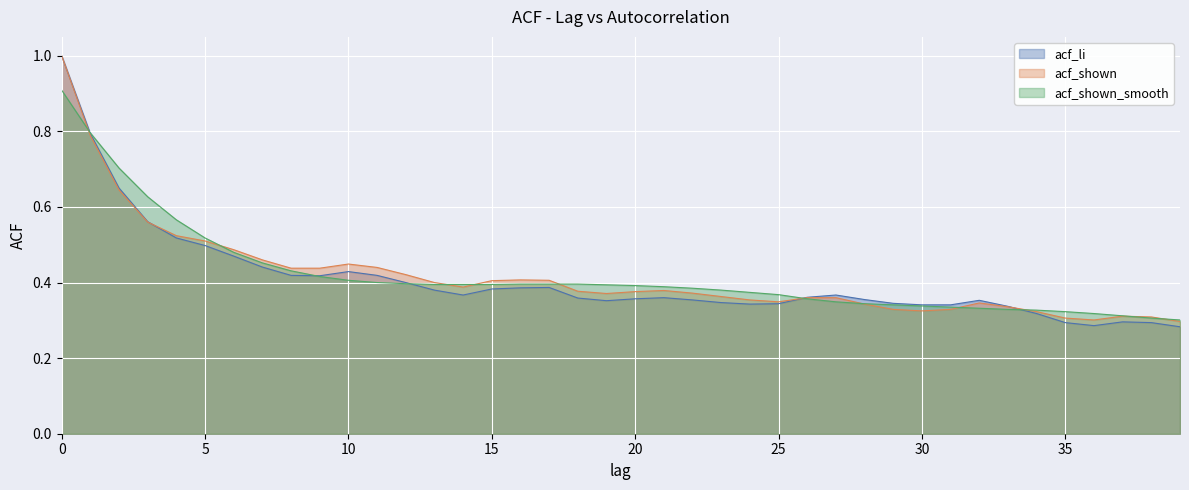

At how many categories does at least one series exceed 0?

40